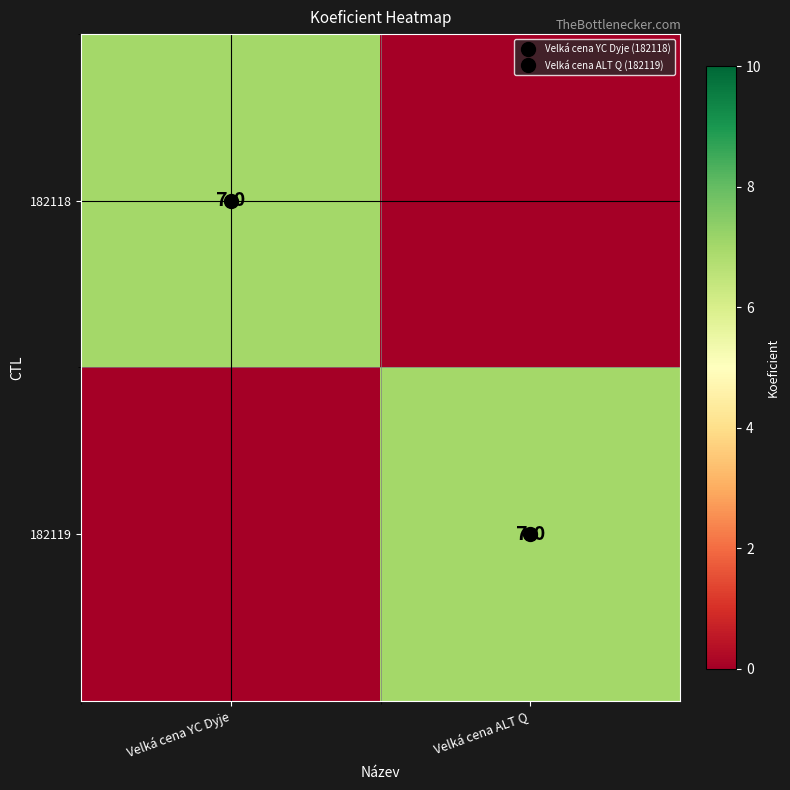

At how many categories does at least one series exceed 6?

2